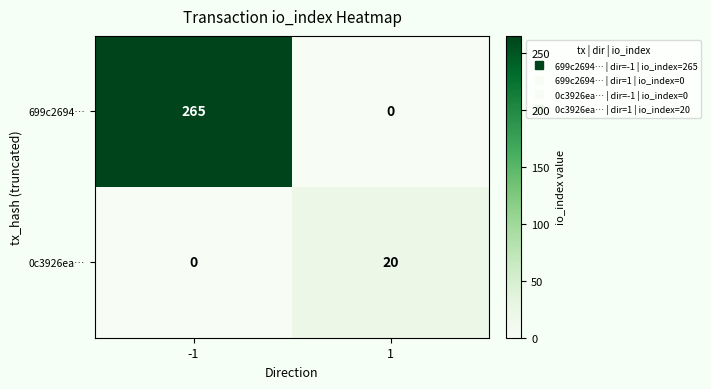

What is the maximum value for 0c3926ea…?

20